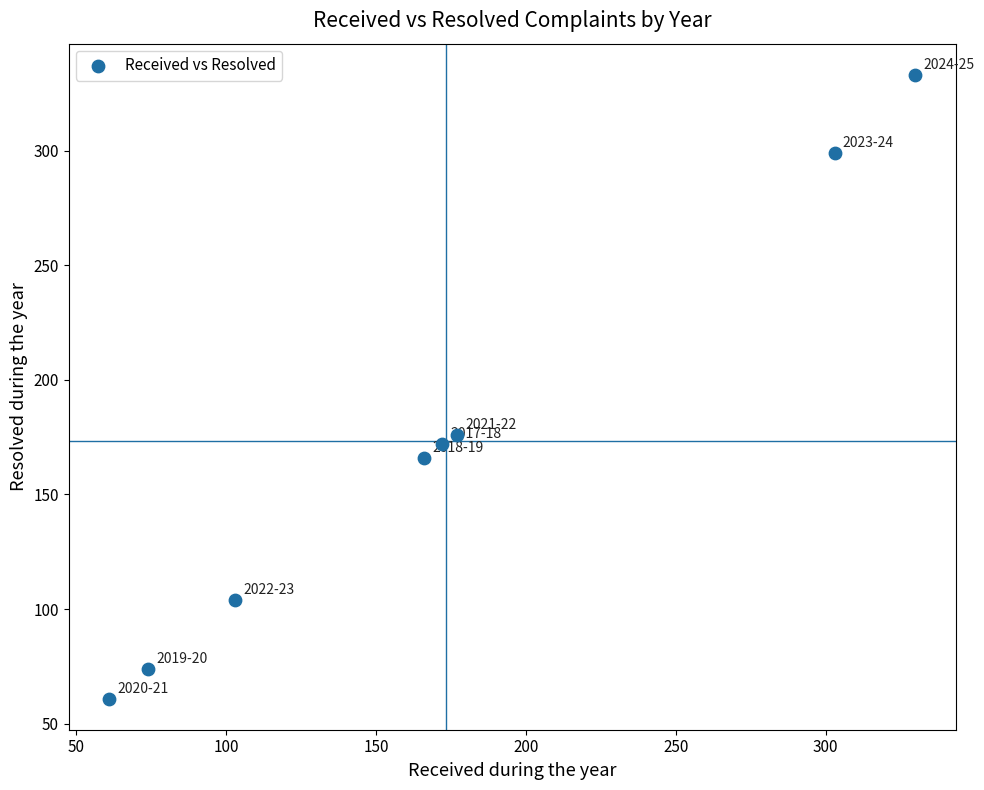

What Y value in the scatter plot is closest to 197?

176